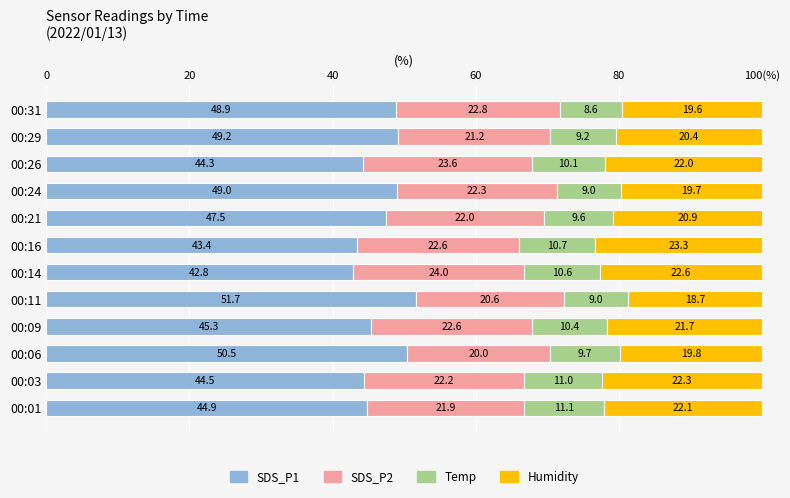

What are all the series names shown in the legend?

SDS_P1, SDS_P2, Temp, Humidity